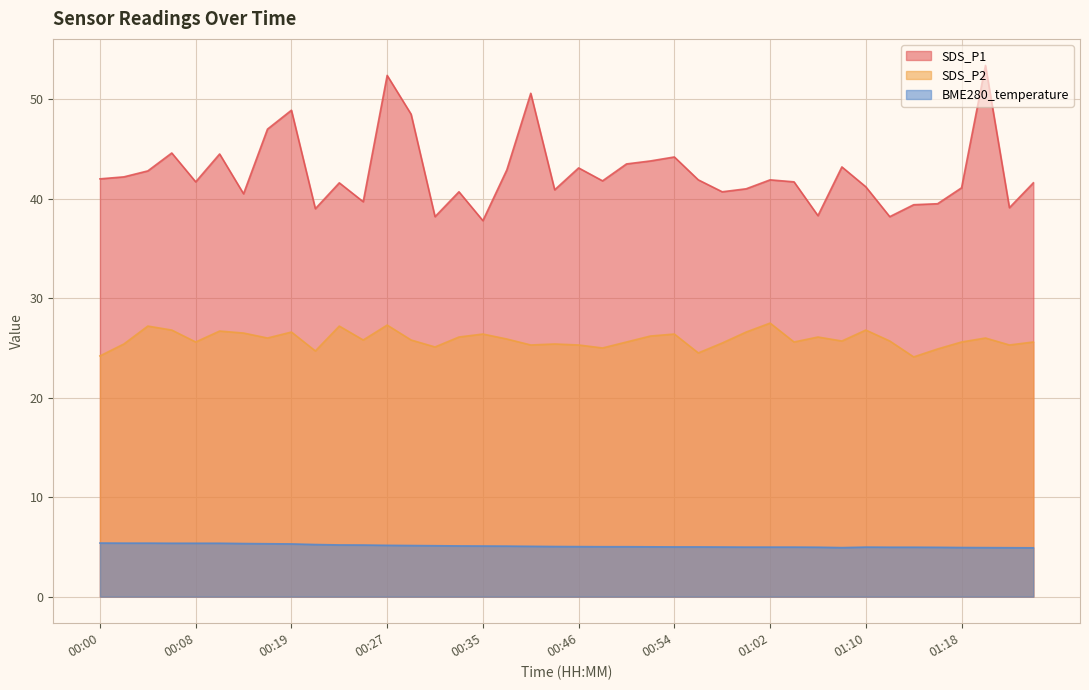

True or false: BME280_temperature and SDS_P1 cross at least once.

False